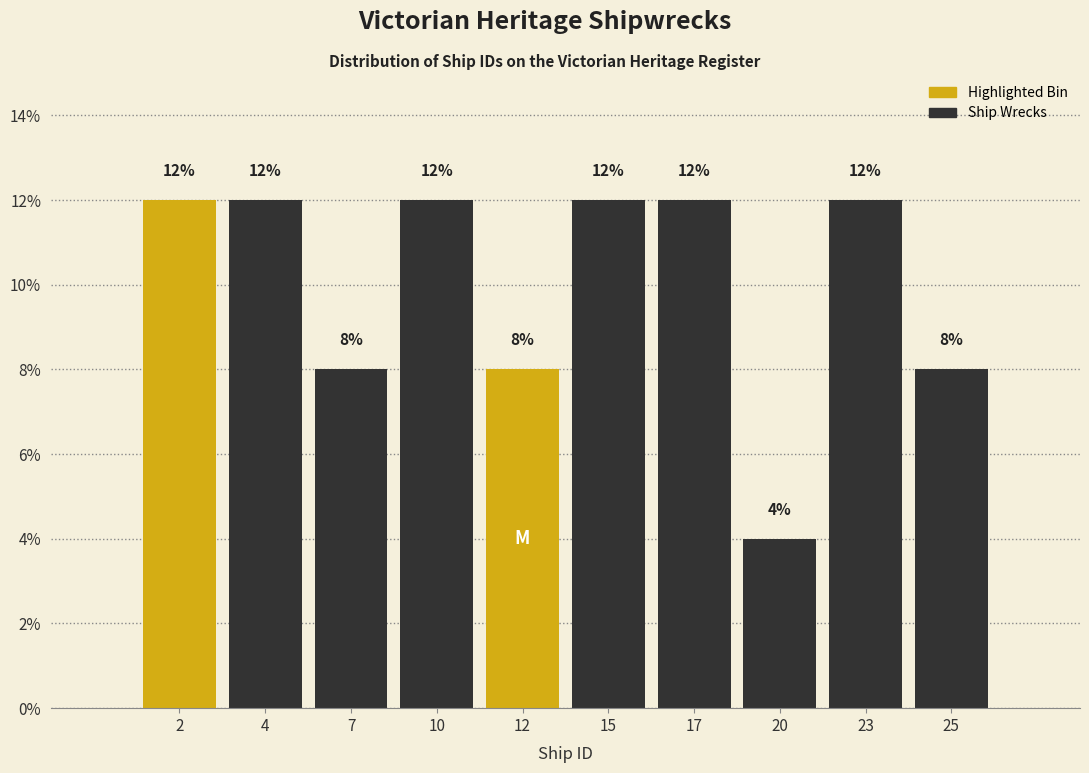

Reading left to right, list all the values displayed in this chart.

12	12	8	12	8	12	12	4	12	8